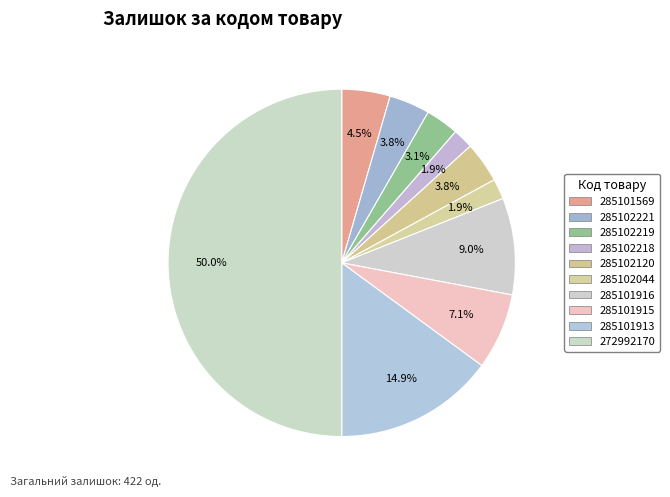

What percentage do 285101915 and 285102218 together represent?

9.0%